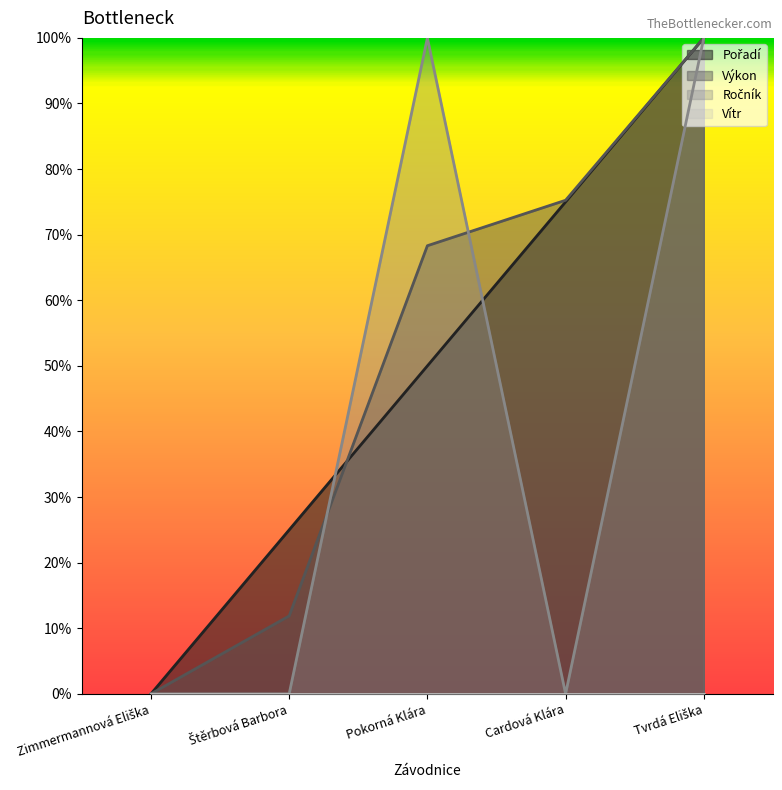

Between Pokorná Klára and Cardová Klára, which is larger?

Cardová Klára